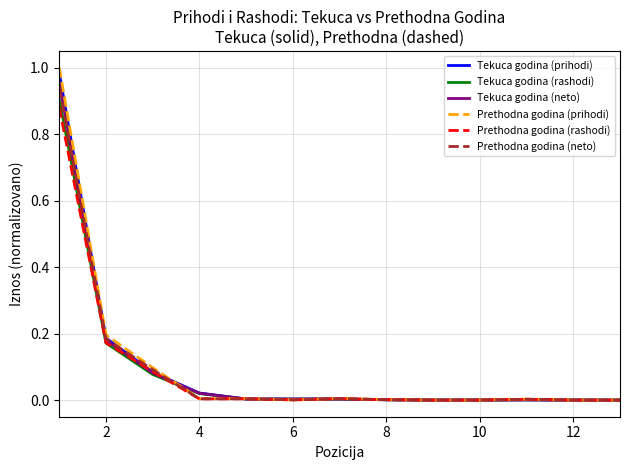

Which series has the largest range (max minus min)?

Prethodna godina (prihodi)